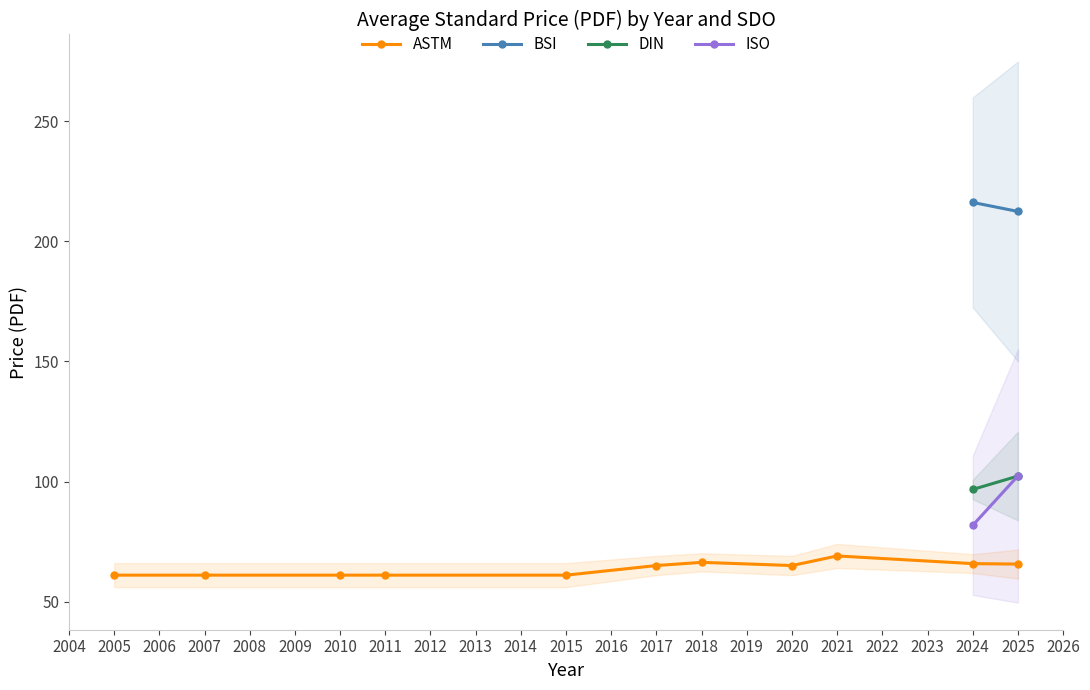

The ASTM series shows 26.7 at 2020. True or false?

False